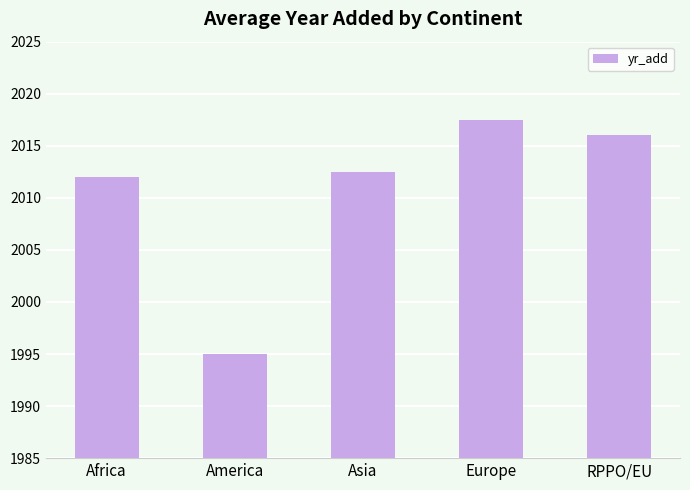

Count the number of data series in this chart.

1